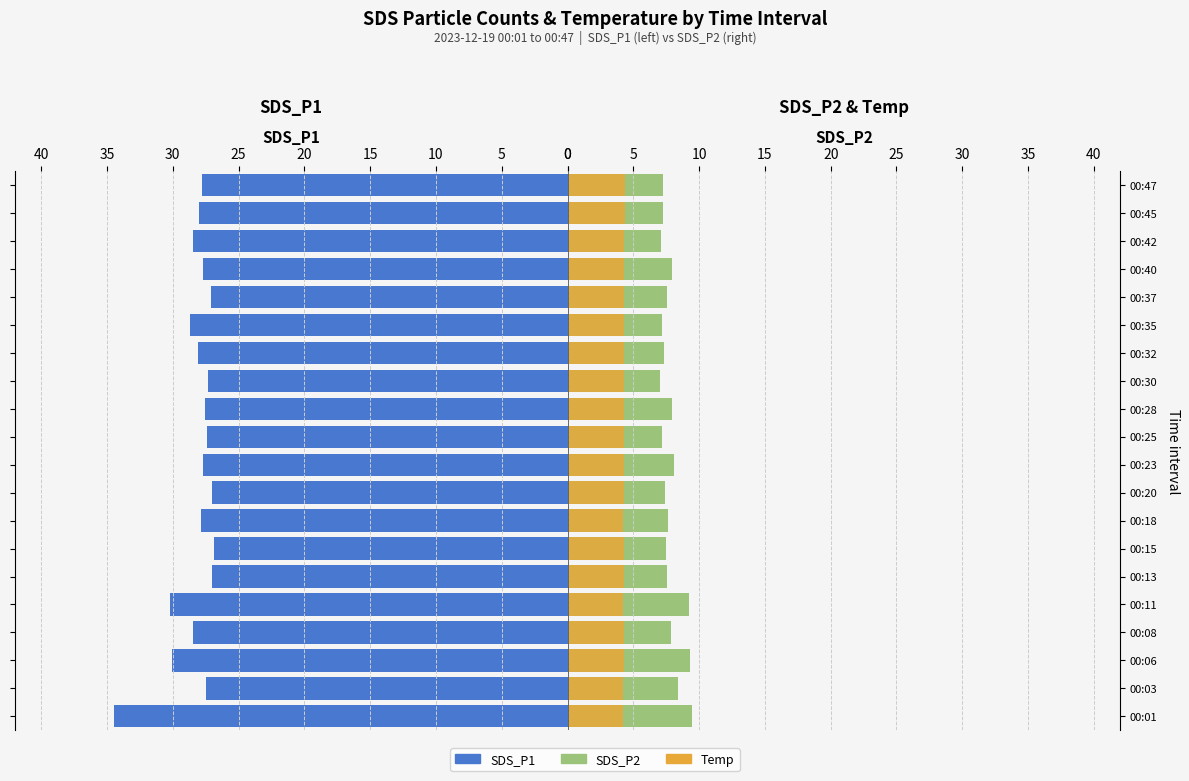

Reading left to right, what are all the values shown in this chart?

SDS_P1: 34.4	27.5	30.1	28.5	30.2	27.0	26.9	27.9	27.0	27.7	27.4	27.6	27.3	28.1	28.7	27.1	27.7	28.5	28.0	27.8
SDS_P2: 9.5	8.4	9.3	7.9	9.2	7.5	7.5	7.6	7.4	8.1	7.2	7.9	7.0	7.3	7.2	7.6	7.9	7.1	7.3	7.2
Temp: 4.2	4.2	4.3	4.3	4.2	4.3	4.3	4.2	4.3	4.3	4.3	4.3	4.3	4.3	4.3	4.3	4.3	4.3	4.4	4.4